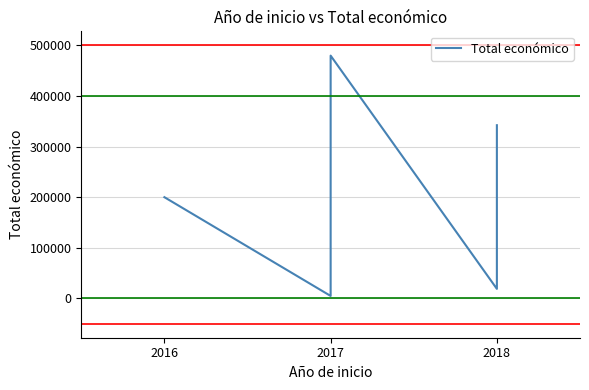

Which label corresponds to the smallest value in the chart?

2017